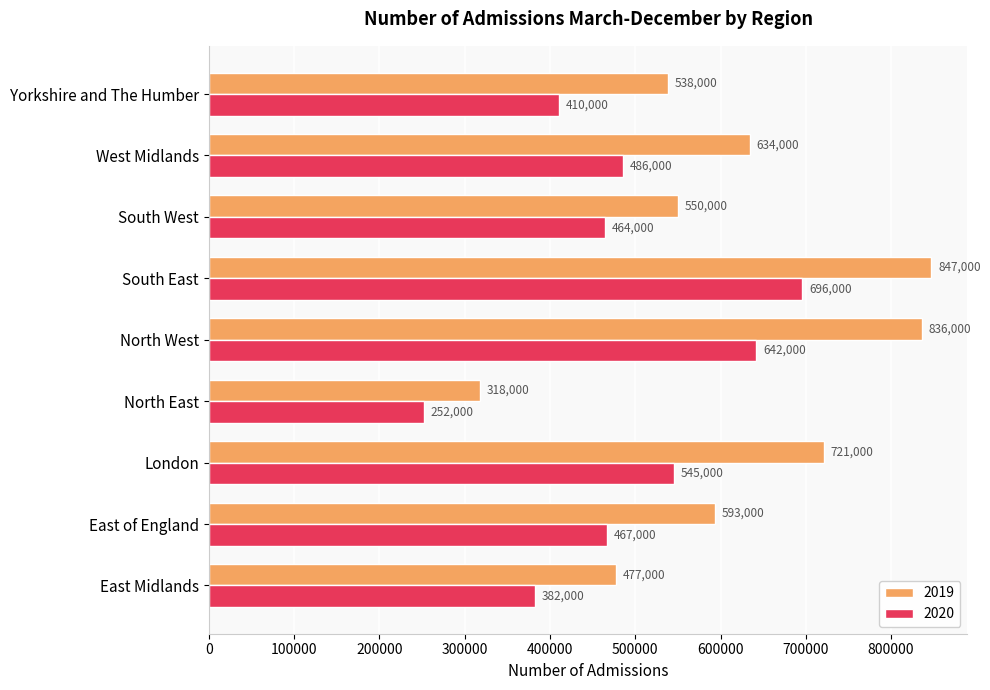

List the series in order of their overall mean, lowest first.

2020, 2019